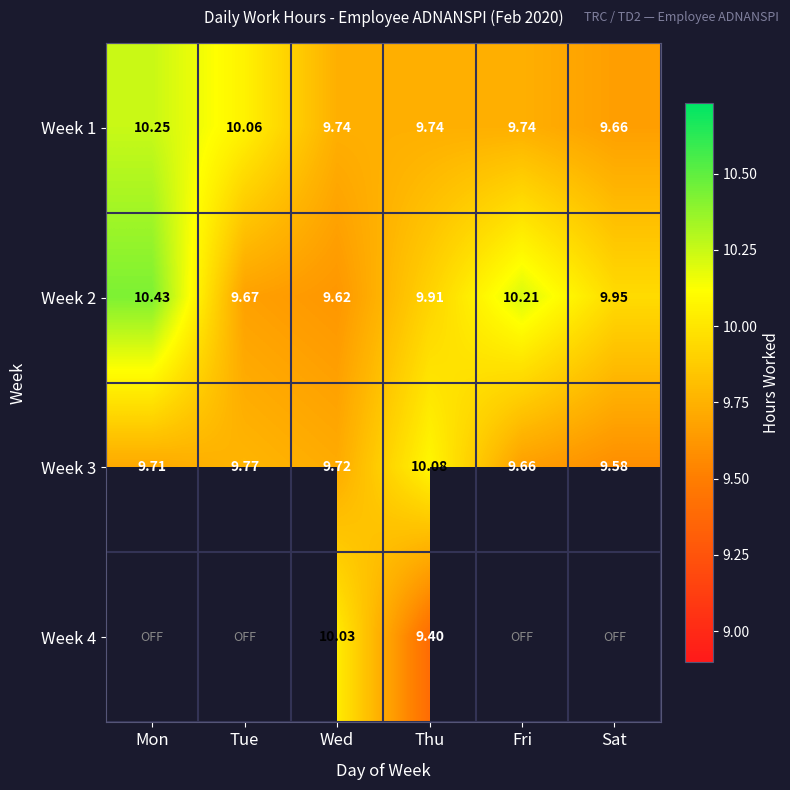

Is it true that Week 1 equals 3.2 at Fri?

False